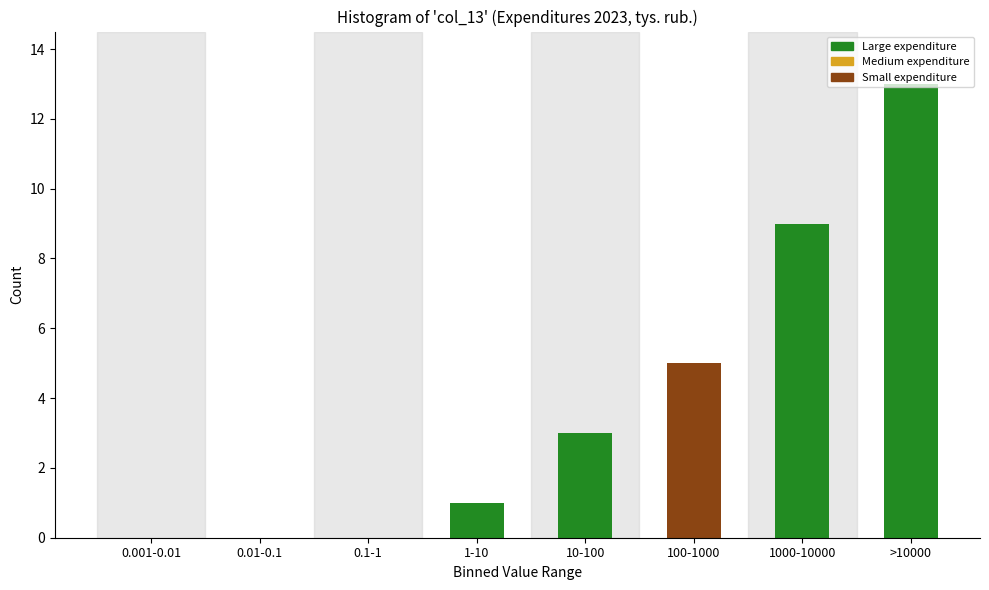

Approximately how many times larger is the value at 100-1000 compared to >10000?

0.4